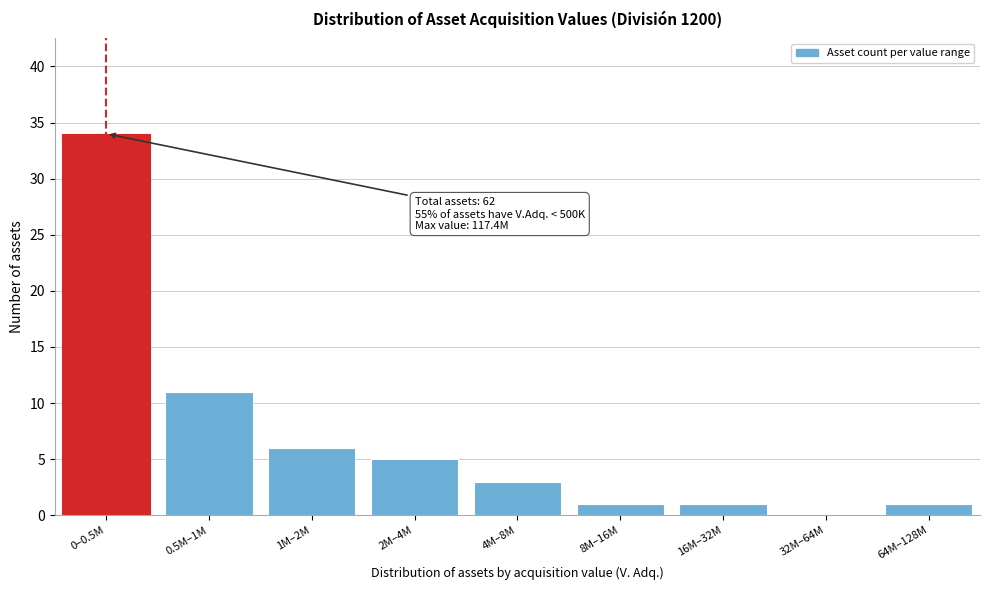

Reading left to right, extract all data points from this chart.

0–0.5M=34	0.5M–1M=11	1M–2M=6	2M–4M=5	4M–8M=3	8M–16M=1	16M–32M=1	32M–64M=0	64M–128M=1